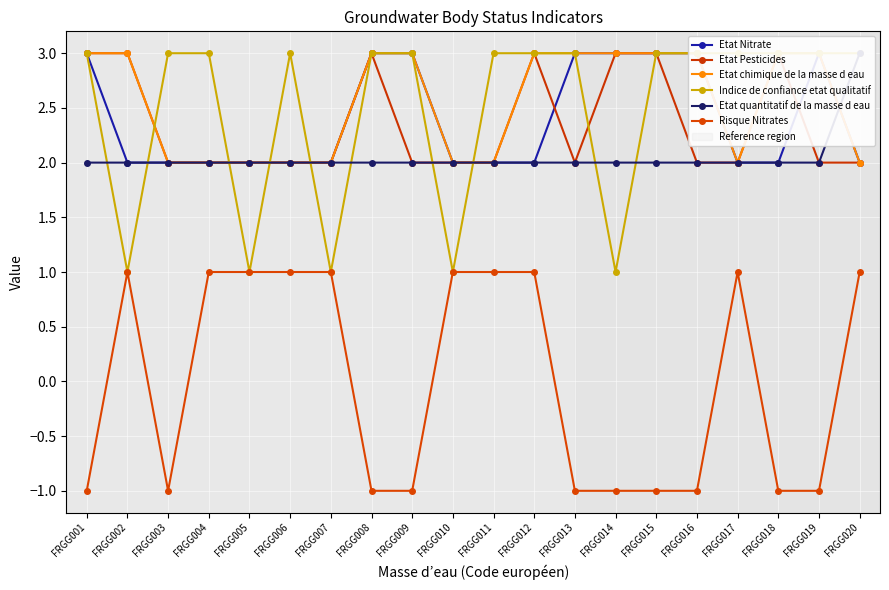

Reading right to left, transcribe all the data shown in this chart.

Etat Nitrate: FRGG020=2	FRGG019=3	FRGG018=2	FRGG017=2	FRGG016=3	FRGG015=3	FRGG014=3	FRGG013=3	FRGG012=2	FRGG011=2	FRGG010=2	FRGG009=3	FRGG008=3	FRGG007=2	FRGG006=2	FRGG005=2	FRGG004=2	FRGG003=2	FRGG002=2	FRGG001=3
Etat Pesticides: FRGG020=2	FRGG019=2	FRGG018=3	FRGG017=2	FRGG016=2	FRGG015=3	FRGG014=3	FRGG013=2	FRGG012=3	FRGG011=2	FRGG010=2	FRGG009=2	FRGG008=3	FRGG007=2	FRGG006=2	FRGG005=2	FRGG004=2	FRGG003=2	FRGG002=3	FRGG001=3
Etat chimique de la masse d eau: FRGG020=2	FRGG019=3	FRGG018=3	FRGG017=2	FRGG016=3	FRGG015=3	FRGG014=3	FRGG013=3	FRGG012=3	FRGG011=2	FRGG010=2	FRGG009=3	FRGG008=3	FRGG007=2	FRGG006=2	FRGG005=2	FRGG004=2	FRGG003=2	FRGG002=3	FRGG001=3
Indice de confiance etat qualitatif: FRGG020=3	FRGG019=3	FRGG018=3	FRGG017=3	FRGG016=3	FRGG015=3	FRGG014=1	FRGG013=3	FRGG012=3	FRGG011=3	FRGG010=1	FRGG009=3	FRGG008=3	FRGG007=1	FRGG006=3	FRGG005=1	FRGG004=3	FRGG003=3	FRGG002=1	FRGG001=3
Etat quantitatif de la masse d eau: FRGG020=3	FRGG019=2	FRGG018=2	FRGG017=2	FRGG016=2	FRGG015=2	FRGG014=2	FRGG013=2	FRGG012=2	FRGG011=2	FRGG010=2	FRGG009=2	FRGG008=2	FRGG007=2	FRGG006=2	FRGG005=2	FRGG004=2	FRGG003=2	FRGG002=2	FRGG001=2
Risque Nitrates: FRGG020=1	FRGG019=-1	FRGG018=-1	FRGG017=1	FRGG016=-1	FRGG015=-1	FRGG014=-1	FRGG013=-1	FRGG012=1	FRGG011=1	FRGG010=1	FRGG009=-1	FRGG008=-1	FRGG007=1	FRGG006=1	FRGG005=1	FRGG004=1	FRGG003=-1	FRGG002=1	FRGG001=-1